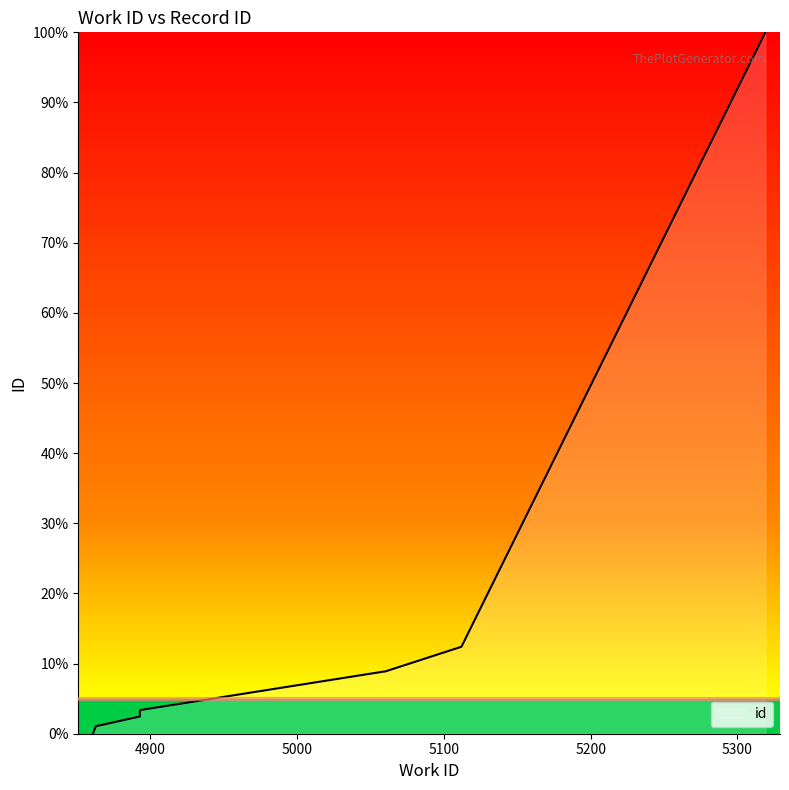

How many values are below 8?

5